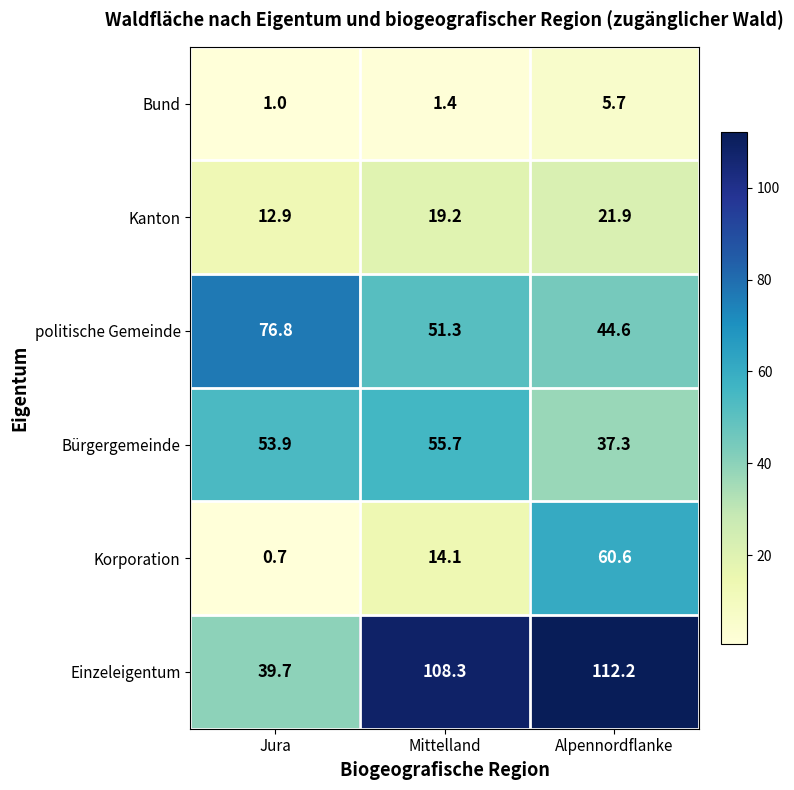

Is it true that Korporation equals 3.8 at Mittelland?

False